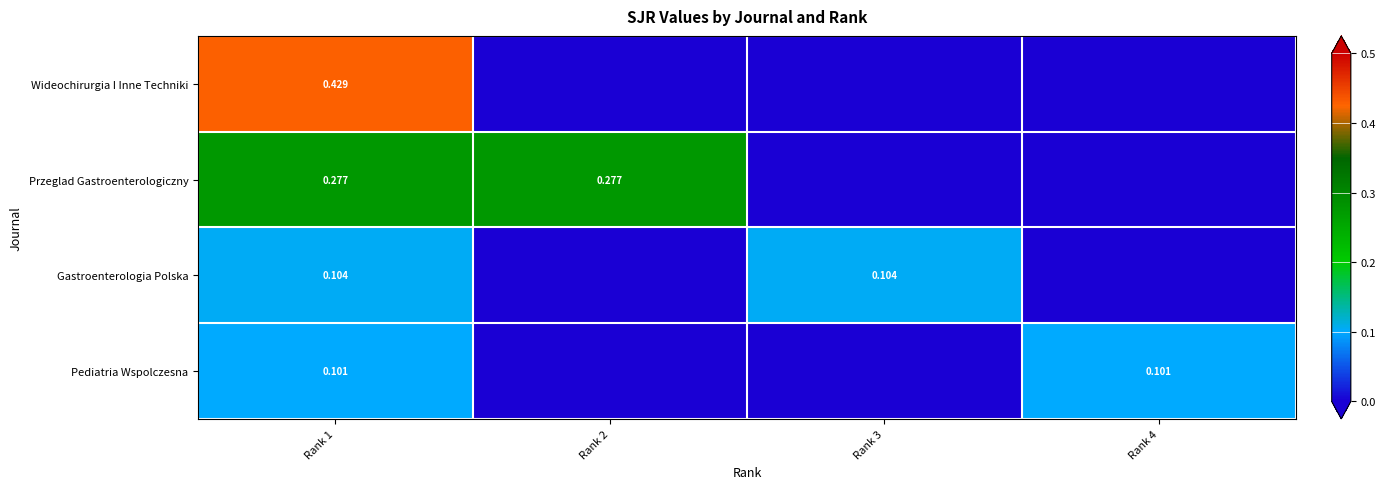

Which series has the largest range (max minus min)?

Wideochirurgia I Inne Techniki